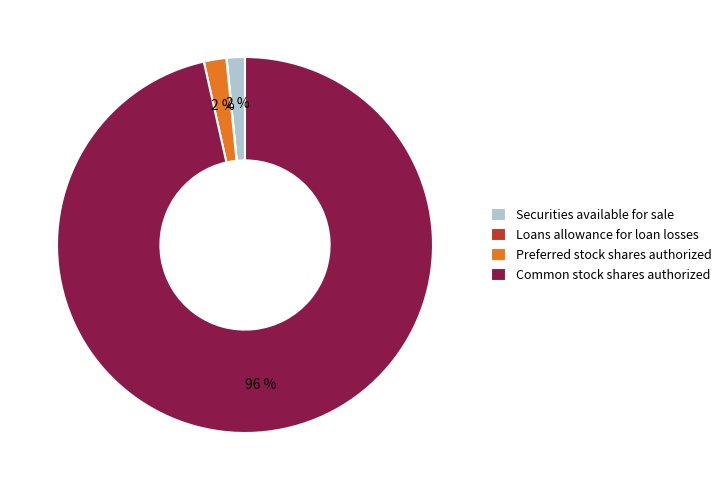

To the nearest percent, what portion does Securities available for sale represent?

2%